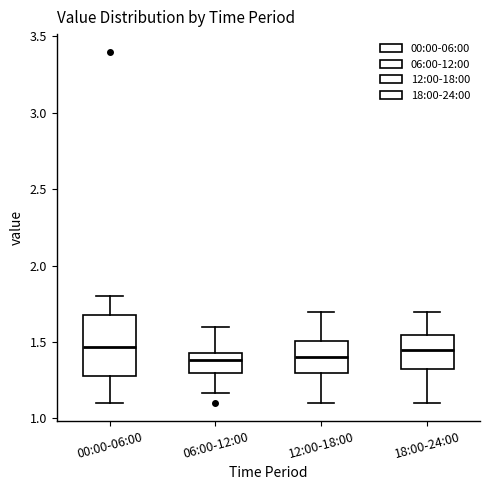

Which box is the tallest, from its lower edge to its upper edge?

00:00-06:00